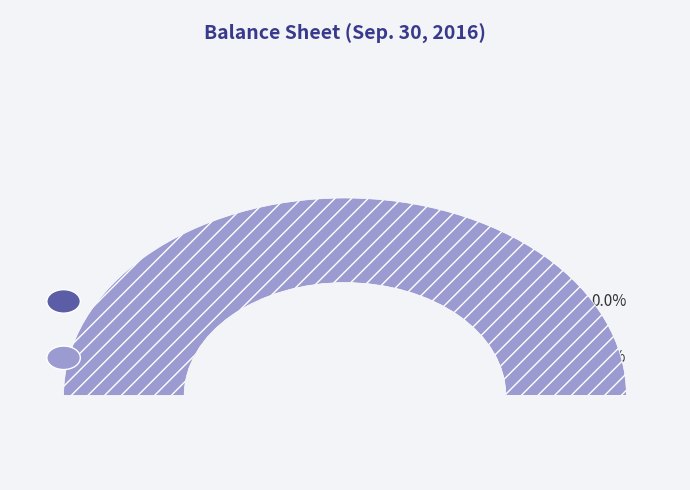

What percentage is NOT represented by Customer receivables, allowances?

100.0%